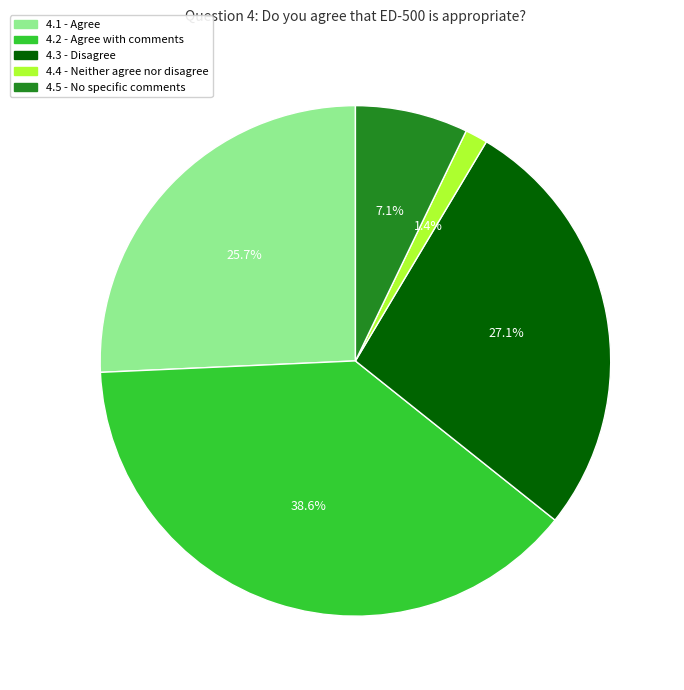

Count the number of slices in the pie.

5